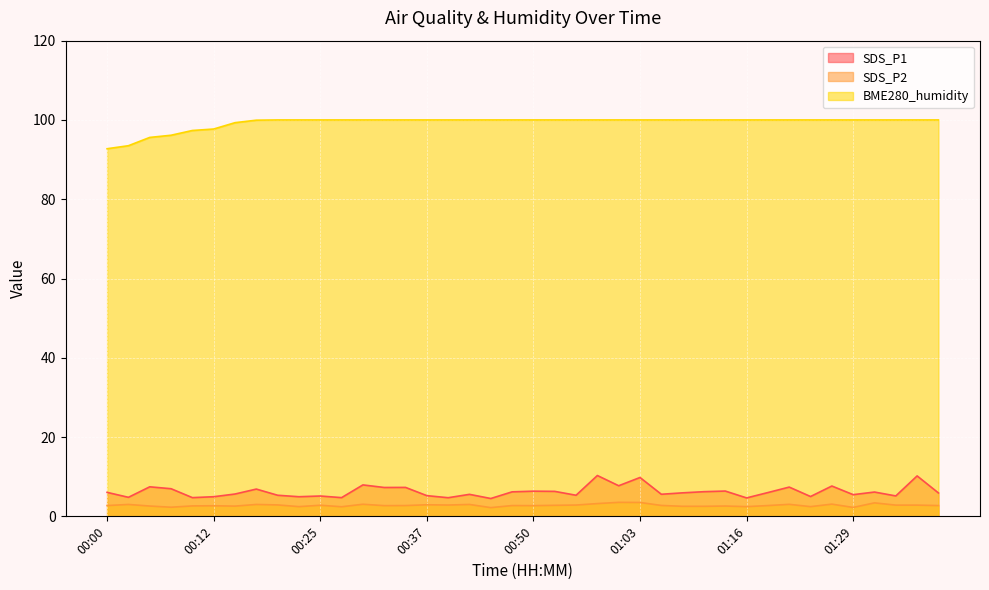

What is the label of the 39th point from the left?

01:36